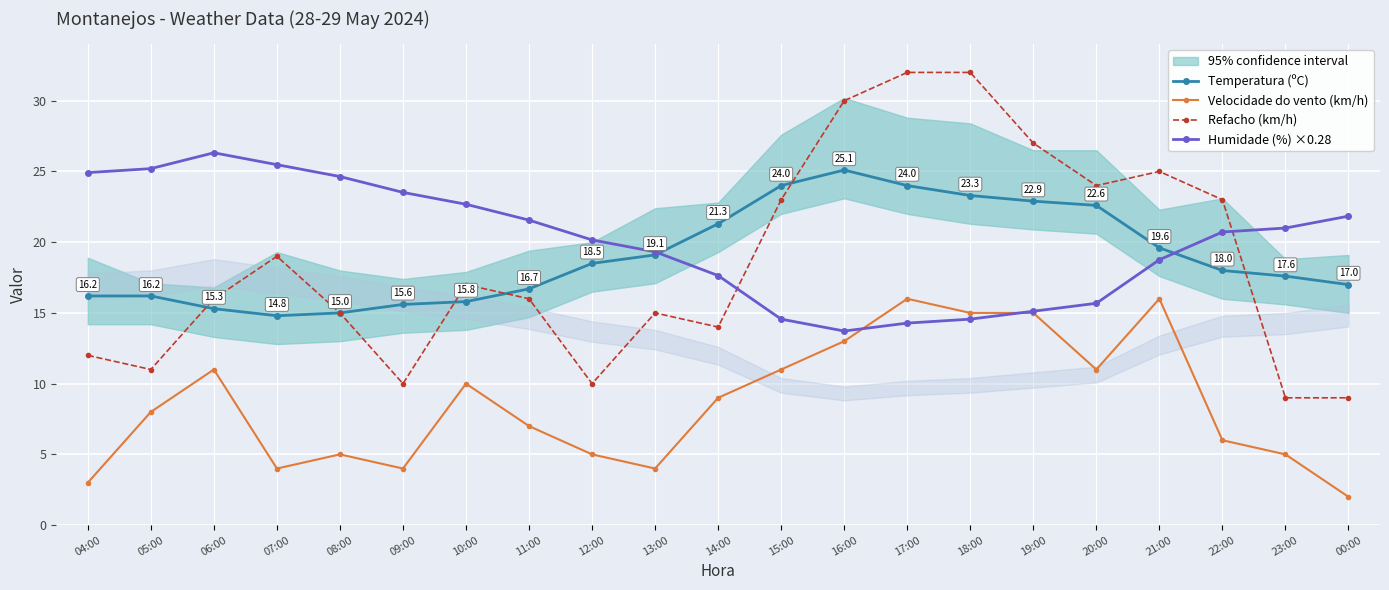

The value of Humidade (%) ×0.28 at 09:00 is 23.5. True or false?

True